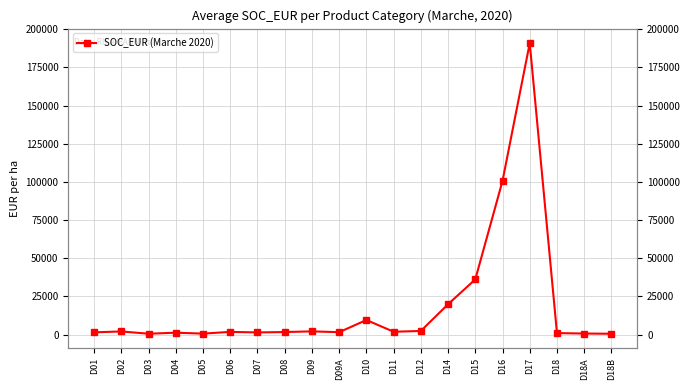

The chart shows a value of 543.1 at D18B. True or false?

True